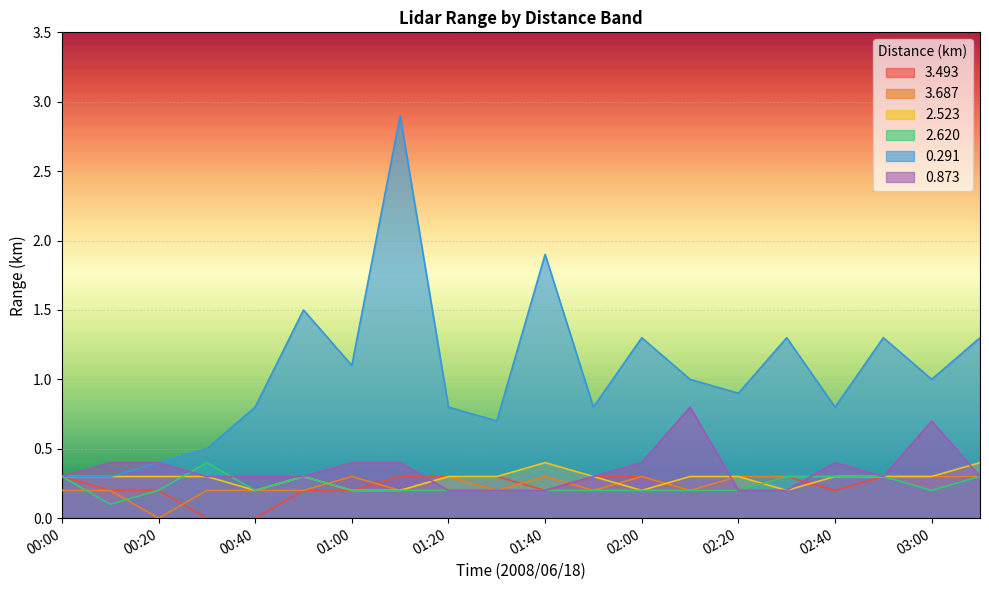

Is the value of 2.620 at 00:00 greater than the value of 3.493 at 01:50?

No